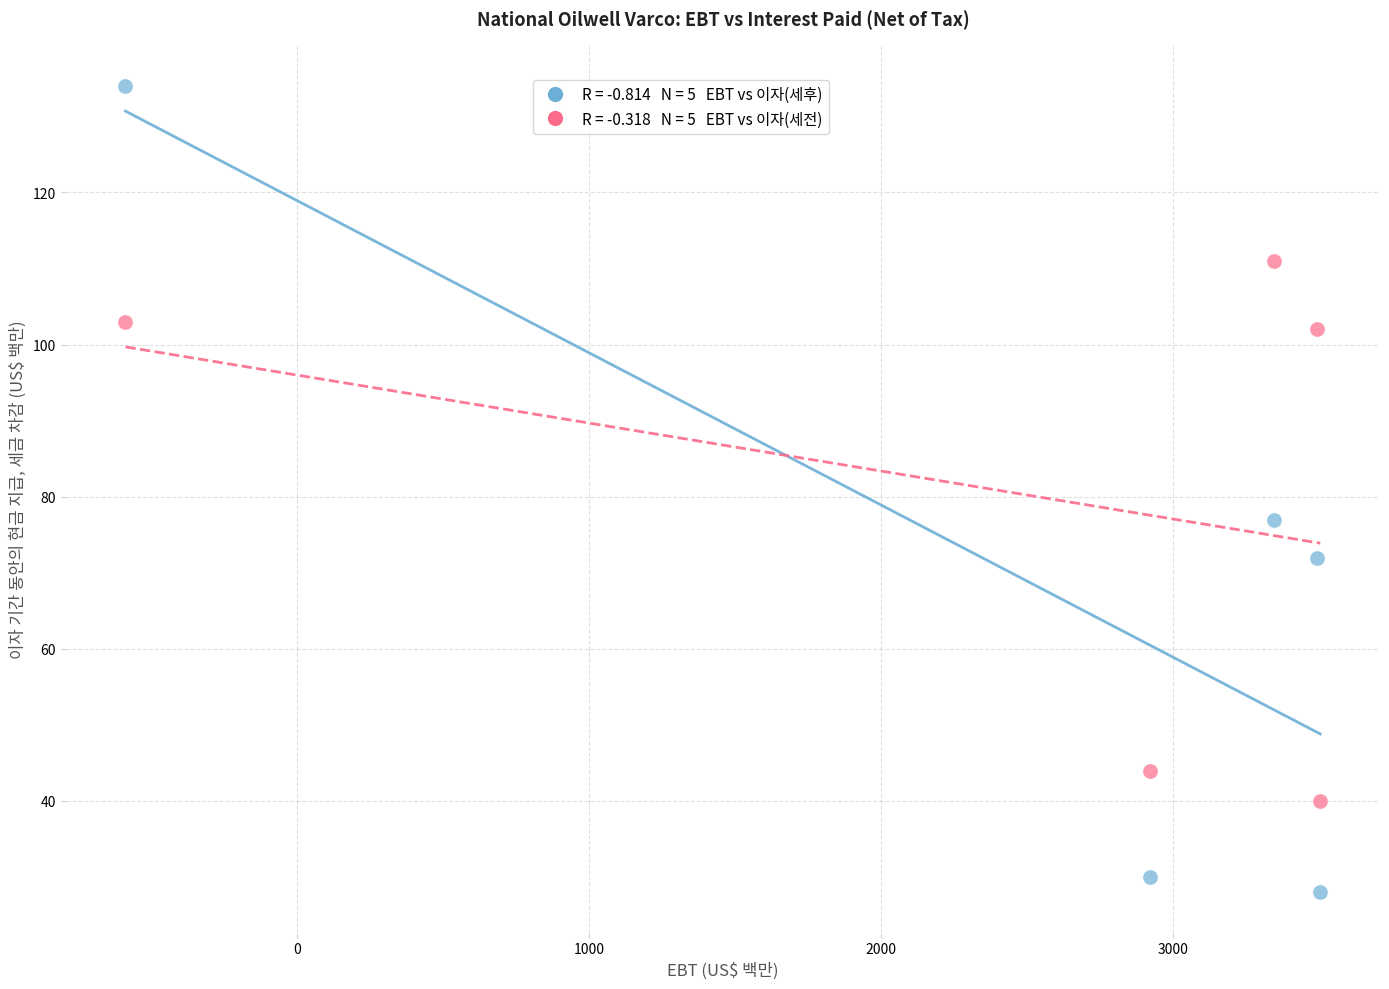

Across all data points, what is the range of X values (max minus min)?

4094